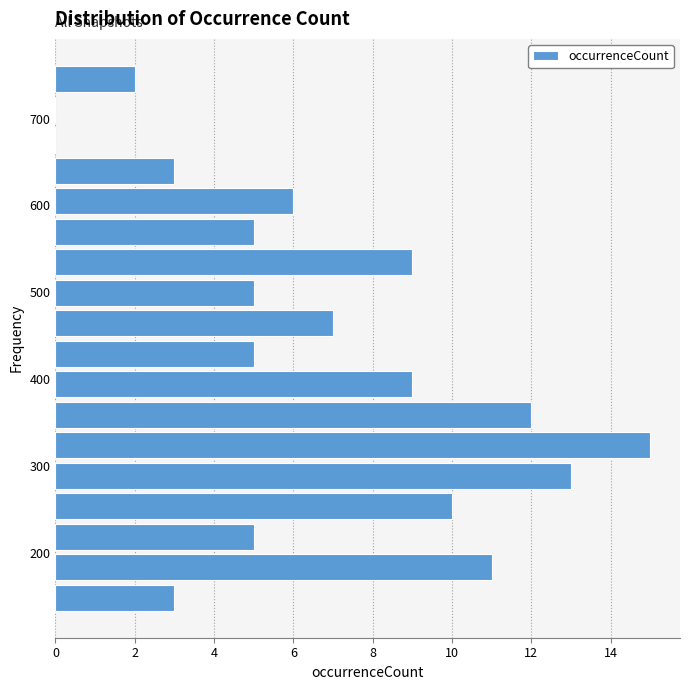

Around what value on the y-axis is the longest bar? Give the approximate position of its centre, as read against the axis.

320